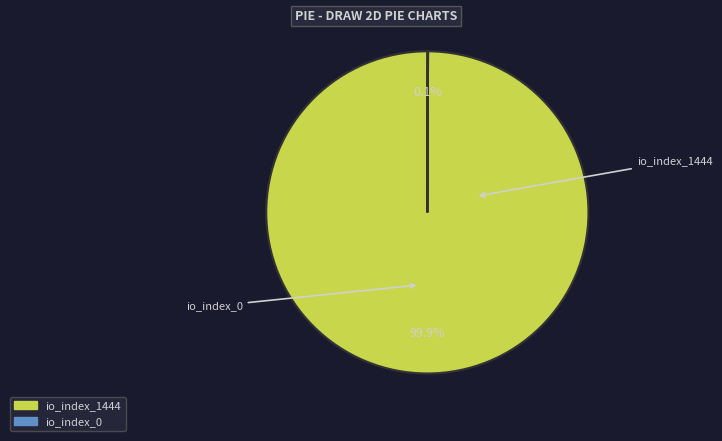

What is the largest slice in the pie chart?

io_index_1444